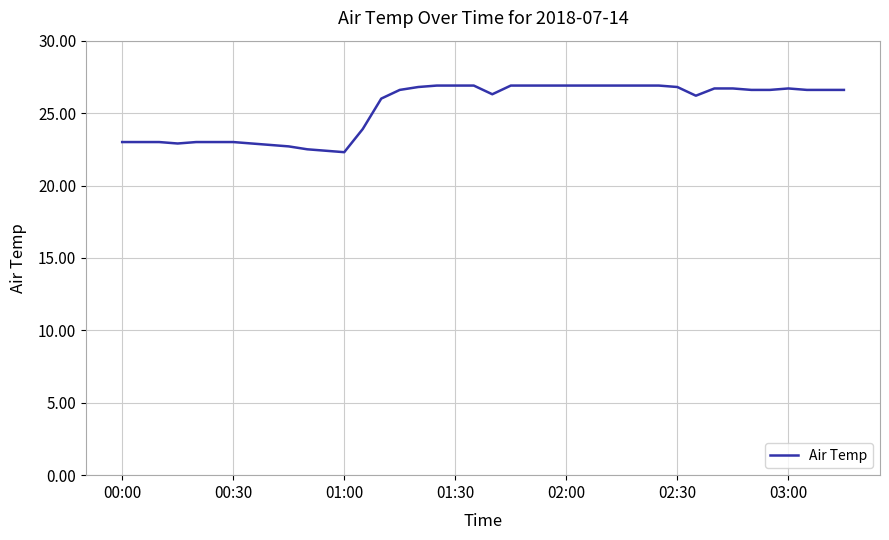

What is the difference between the maximum and minimum values?

4.6